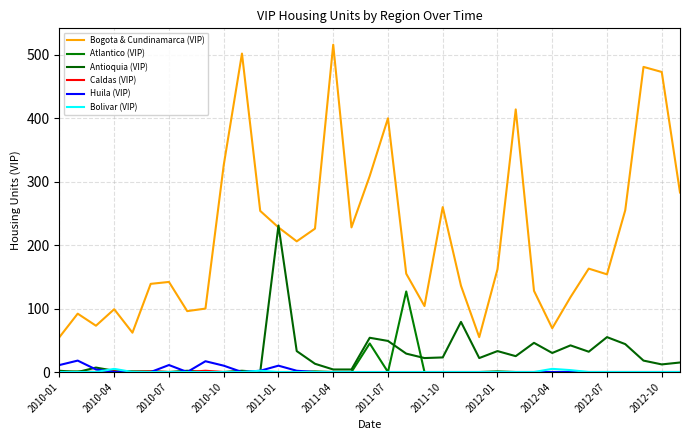

How many lines are shown in the chart?

6